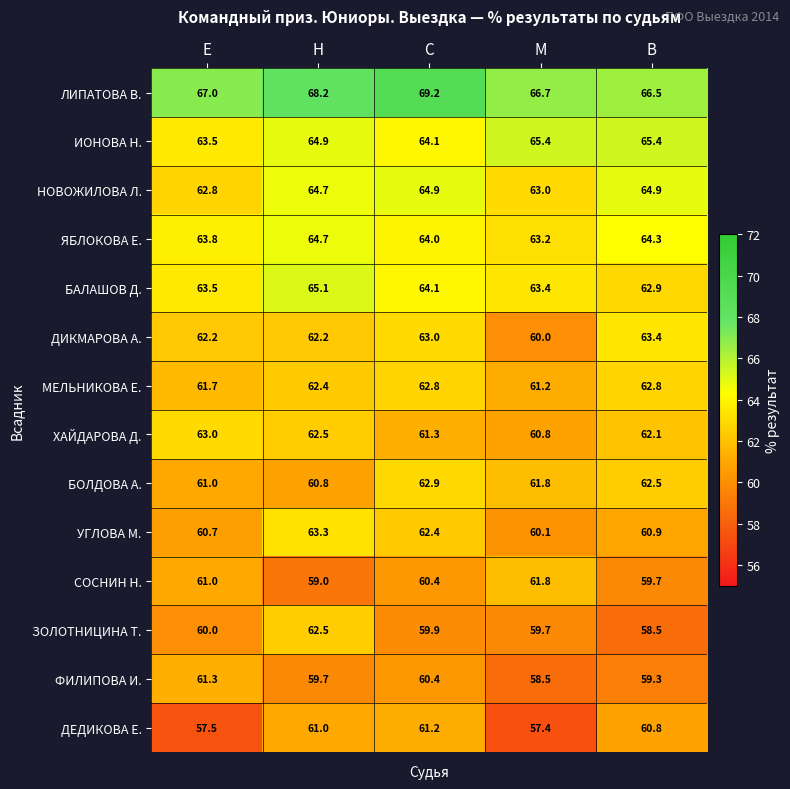

The ЯБЛОКОВА Е. series shows 100.0 at С. True or false?

False